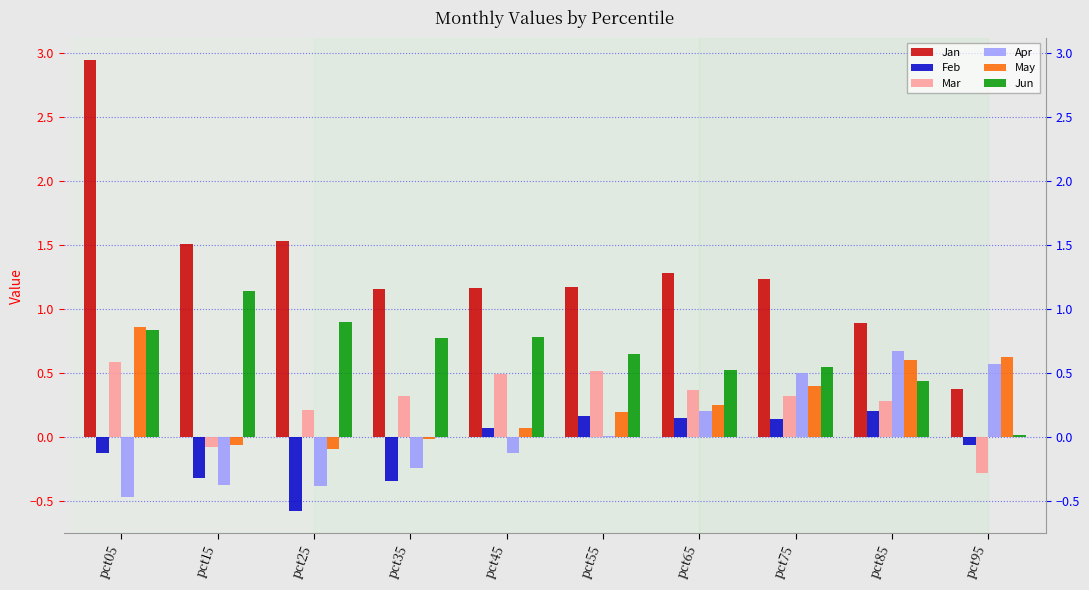

How many values in Mar are below zero?

2